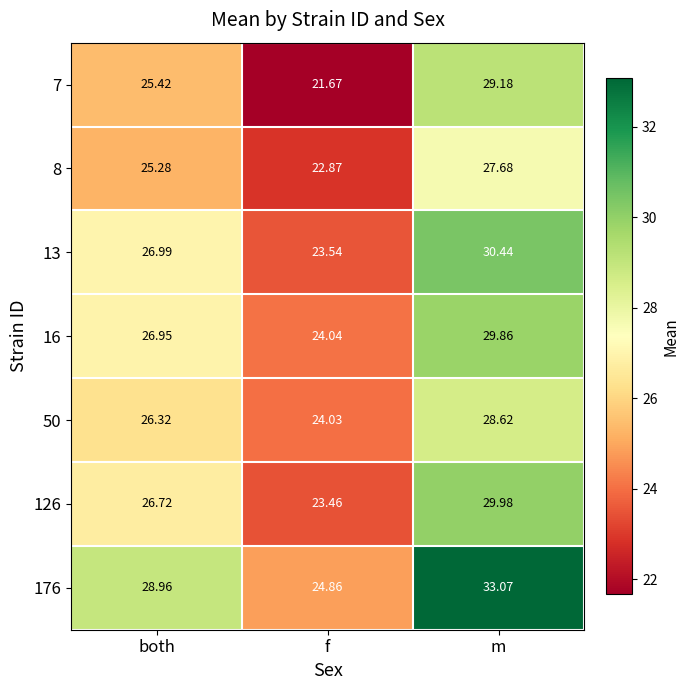

Rank the series at both from highest to lowest value.

176, 13, 16, 126, 50, 7, 8